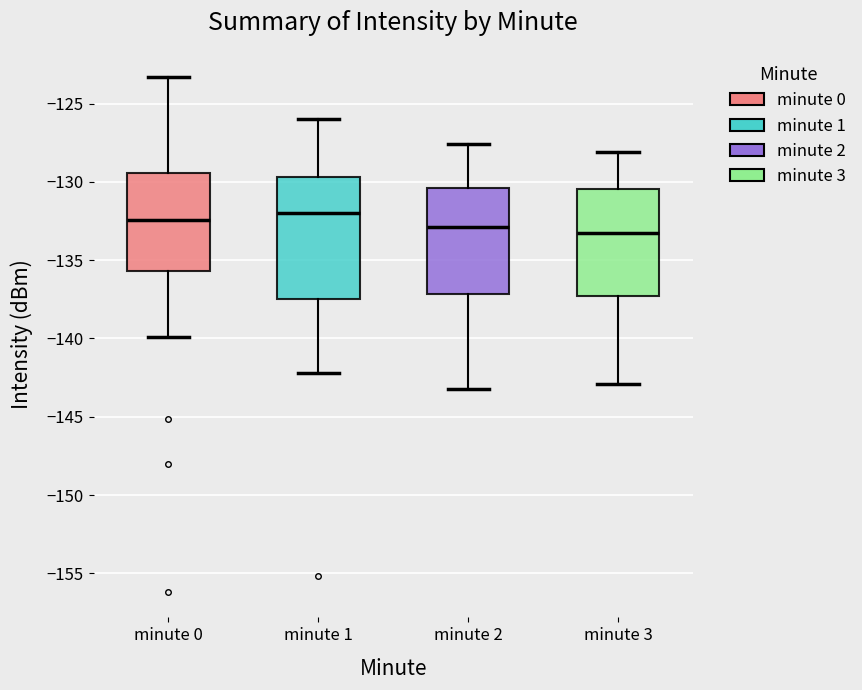

Where is the lower edge of the box for minute 3 on the y-axis? The values are not printed on the chart, so give them approximately, as read against the axis.

-137.5